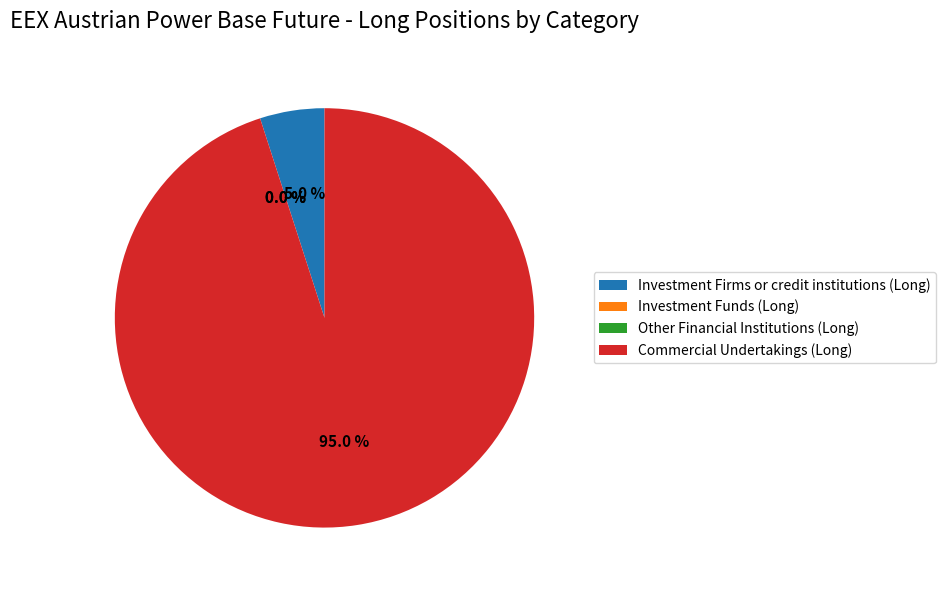

How many slices are in this pie chart?

4